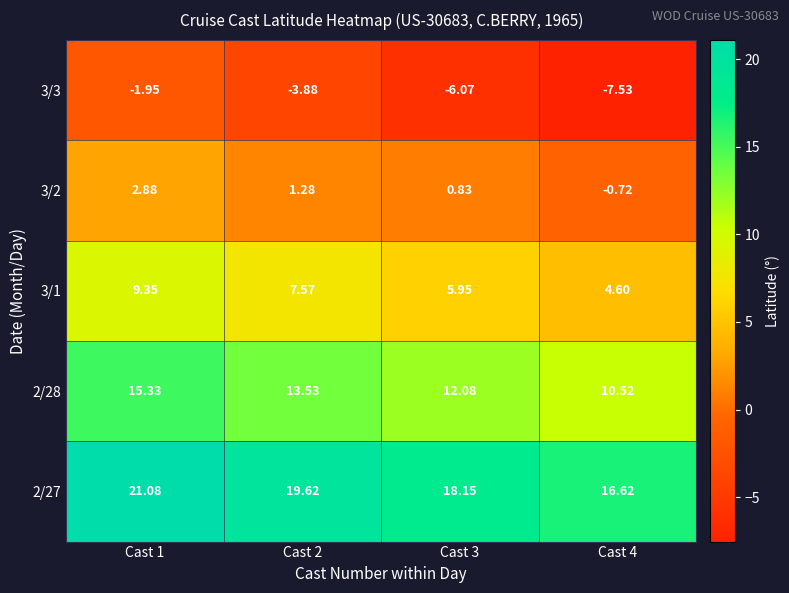

How many values in the 3/3 series are below -3?

3